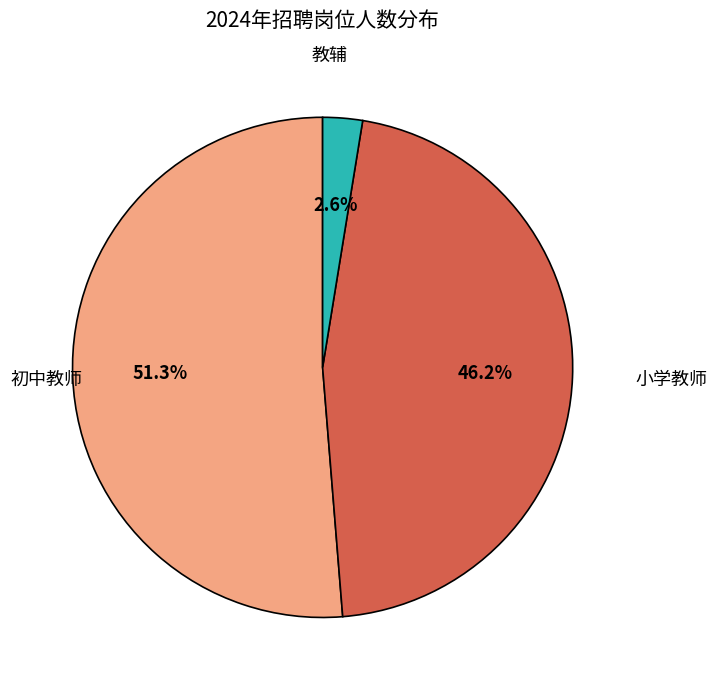

Does any single category account for the majority?

Yes